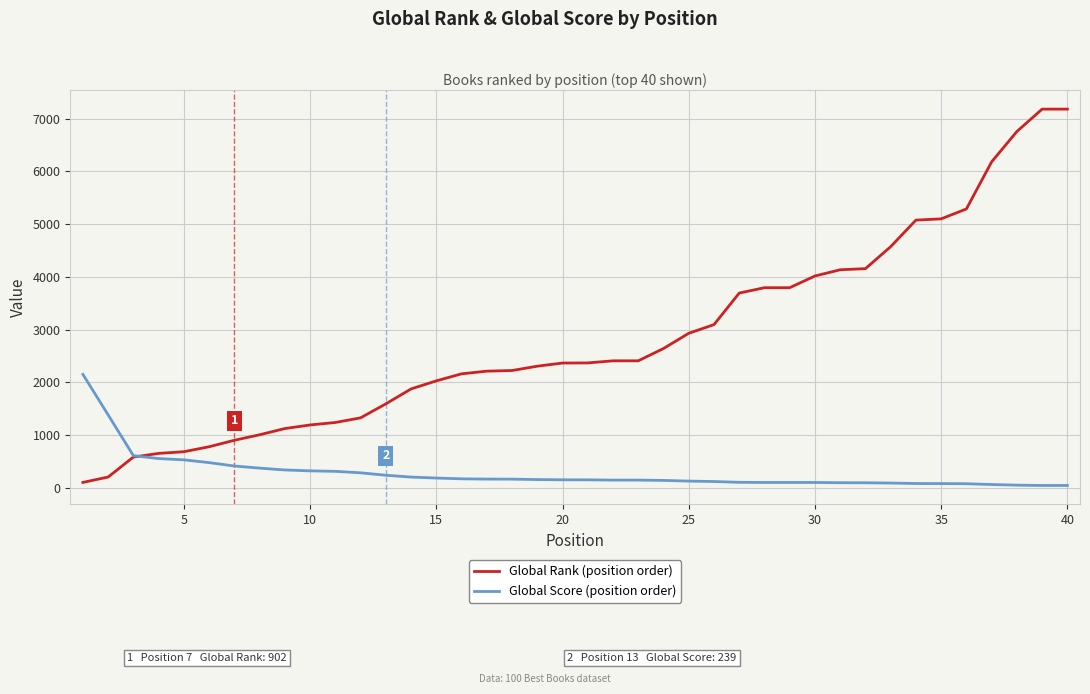

How many categories are shown in the chart?

40